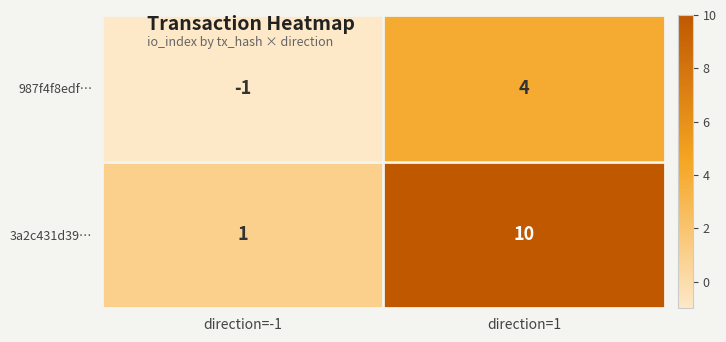

What is the total value across all series at direction=1?

14